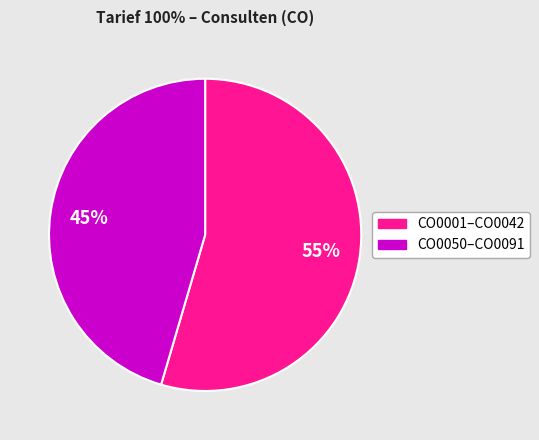

Is there a majority slice in this chart?

Yes